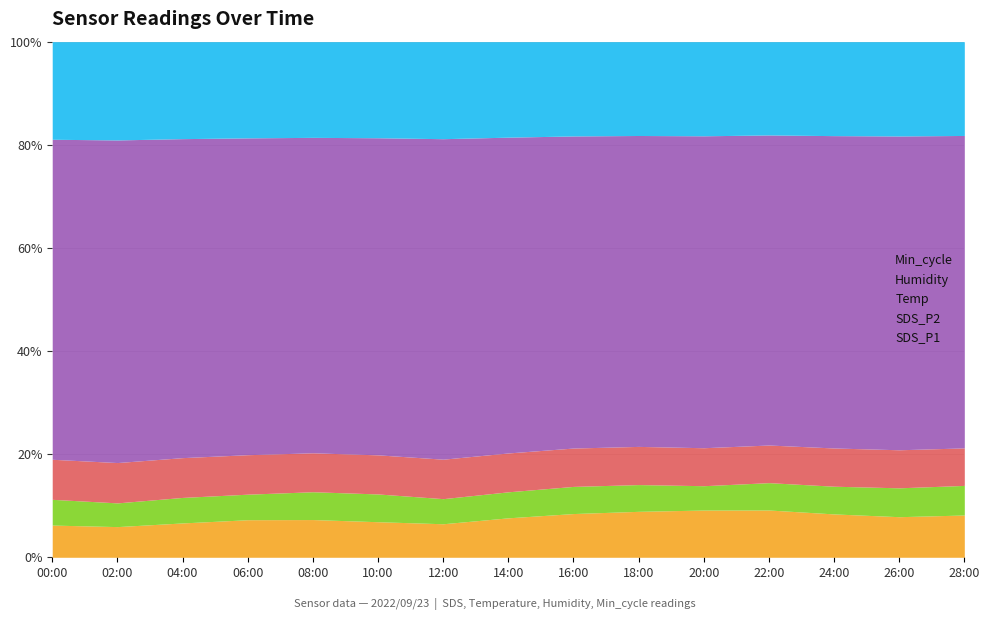

Does the chart have visible grid lines?

Yes